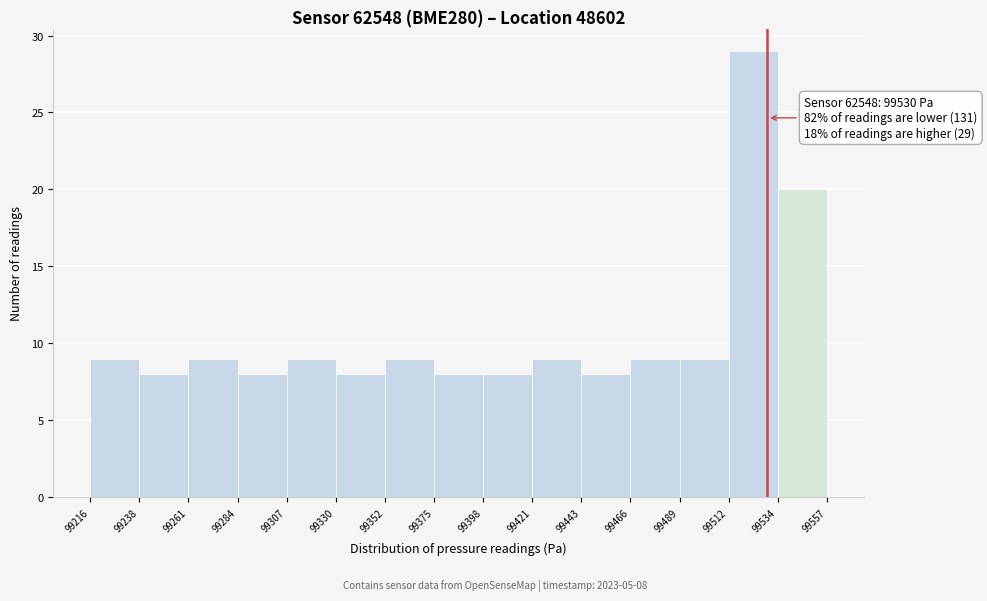

Over which range of the x-axis is the bar tallest?

99512 to 99534